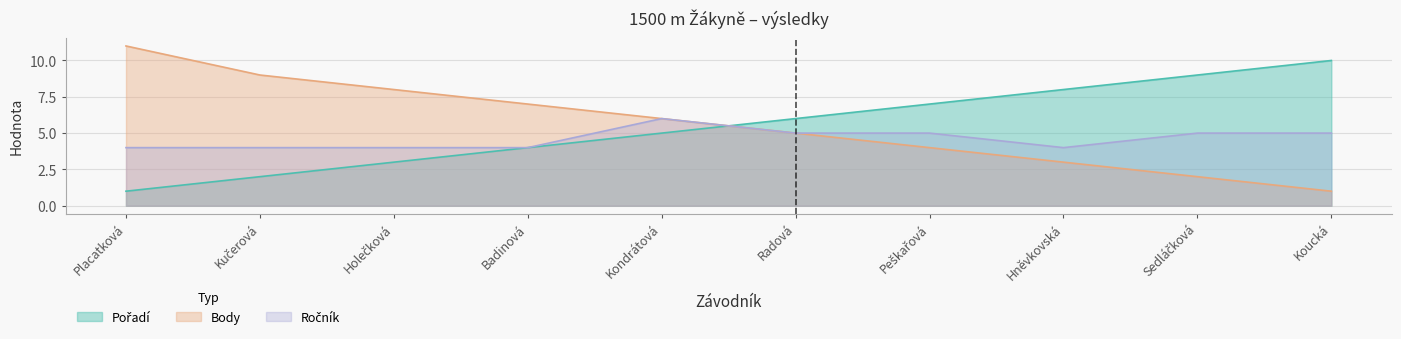

What is the difference between the Pořadí values at Sedláčková and Kučerová?

7